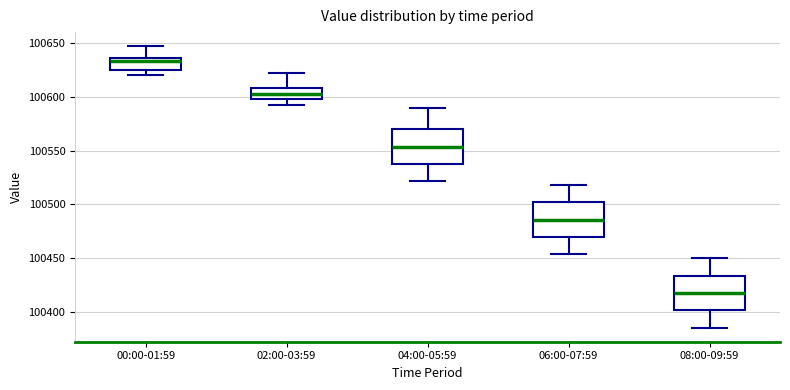

Reading left to right, transcribe this box plot: for each box, give where its median line is, the range the box spans, and where its two whiskers end, as read against the y-axis. The values are not printed on the chart, so give them approximately, as read against the axis.

00:00-01:59: median 100635 (just below the box's upper edge), box 100625 to 100635, whiskers 100620 to 100645
02:00-03:59: median 100605, box 100600 to 100610, whiskers 100590 to 100620
04:00-05:59: median 100555, box 100540 to 100570, whiskers 100520 to 100590
06:00-07:59: median 100485, box 100470 to 100500, whiskers 100455 to 100520
08:00-09:59: median 100420, box 100400 to 100435, whiskers 100385 to 100450